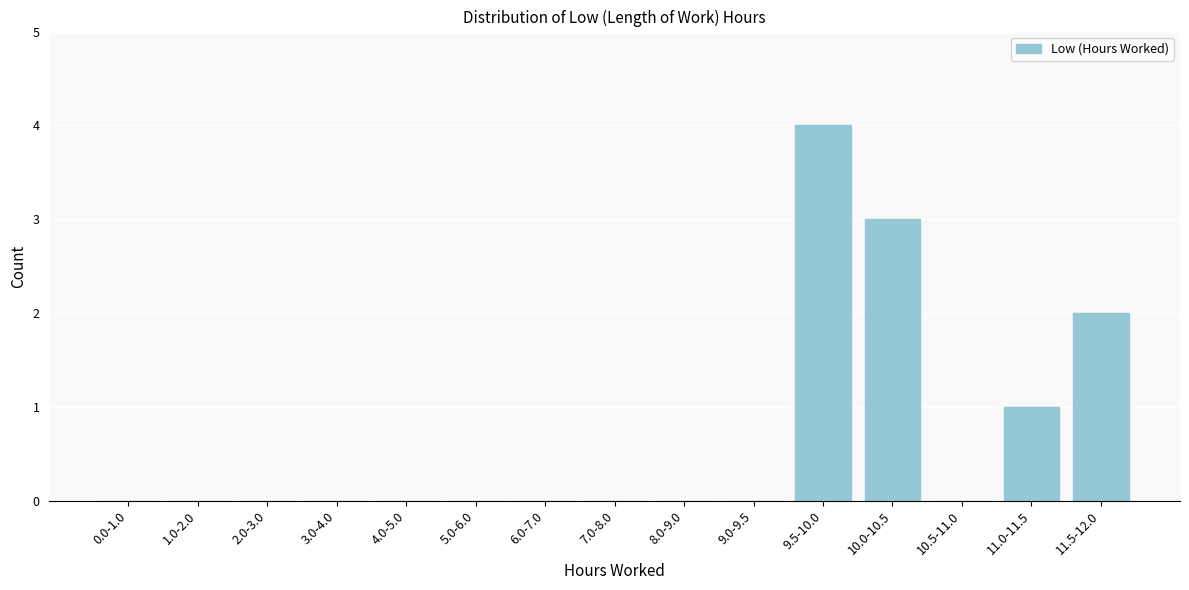

At which category does the chart reach its peak across all series?

9.5-10.0